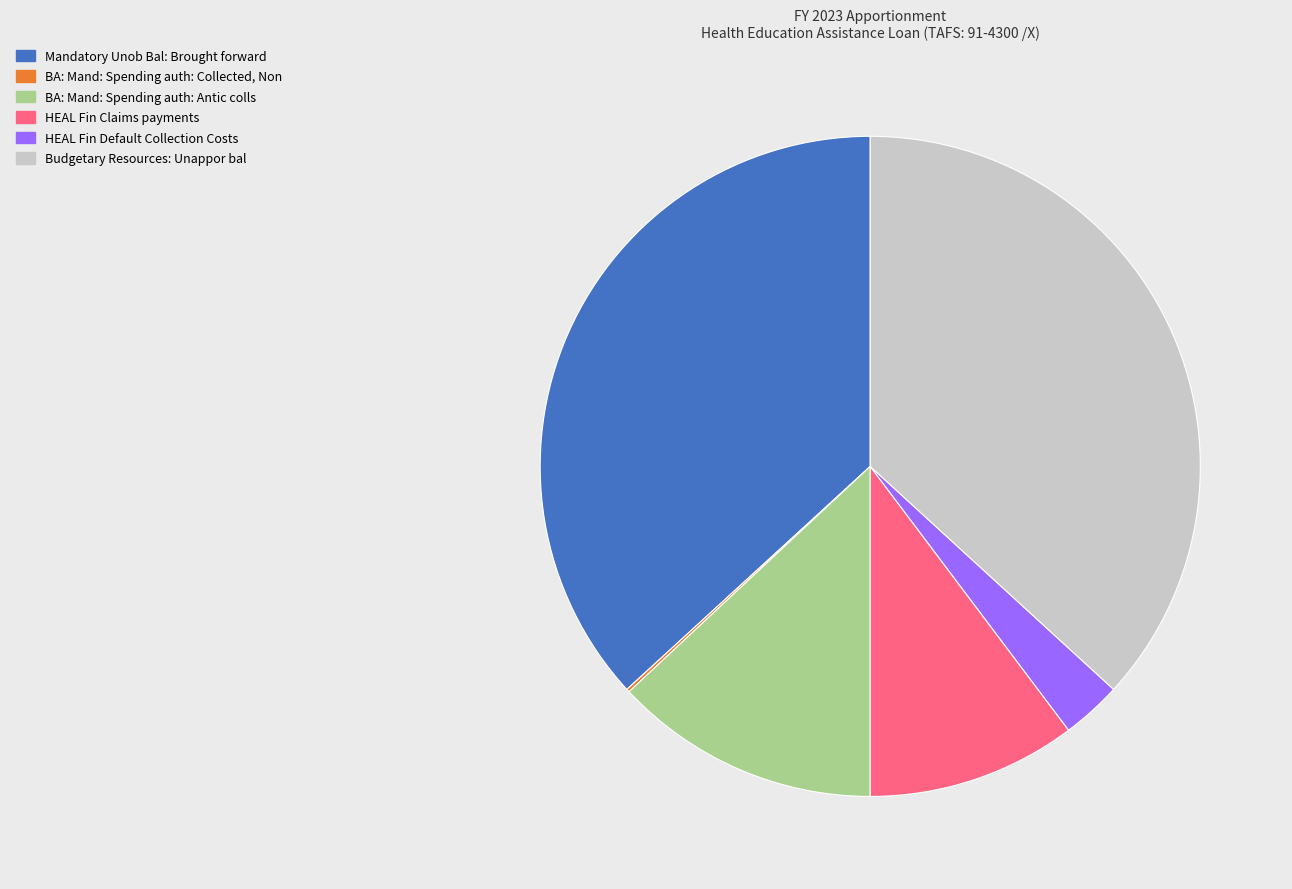

True or false: Mandatory Unob Bal: Brought forward accounts for 37% of the total.

True